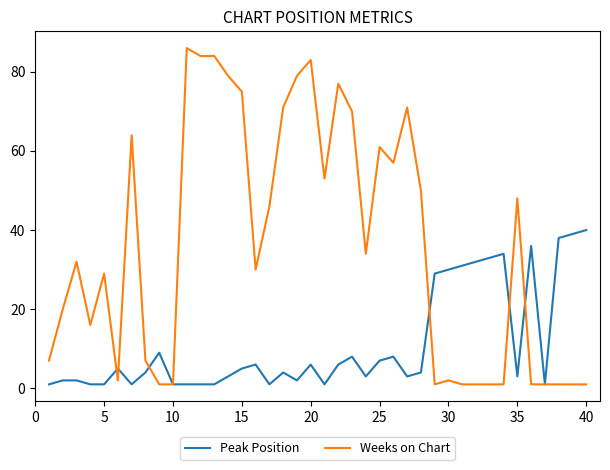

List the series in order of their peak value, lowest first.

Peak Position, Weeks on Chart